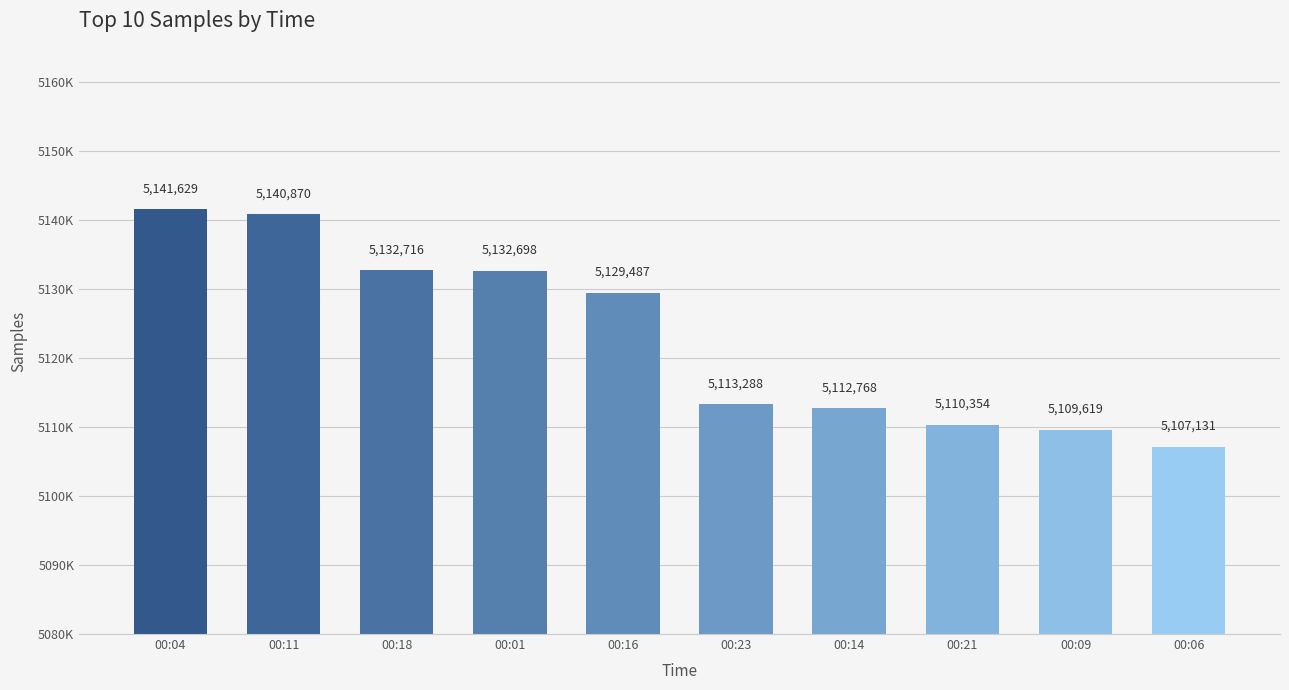

What is the approximate value at 00:21?

5110354